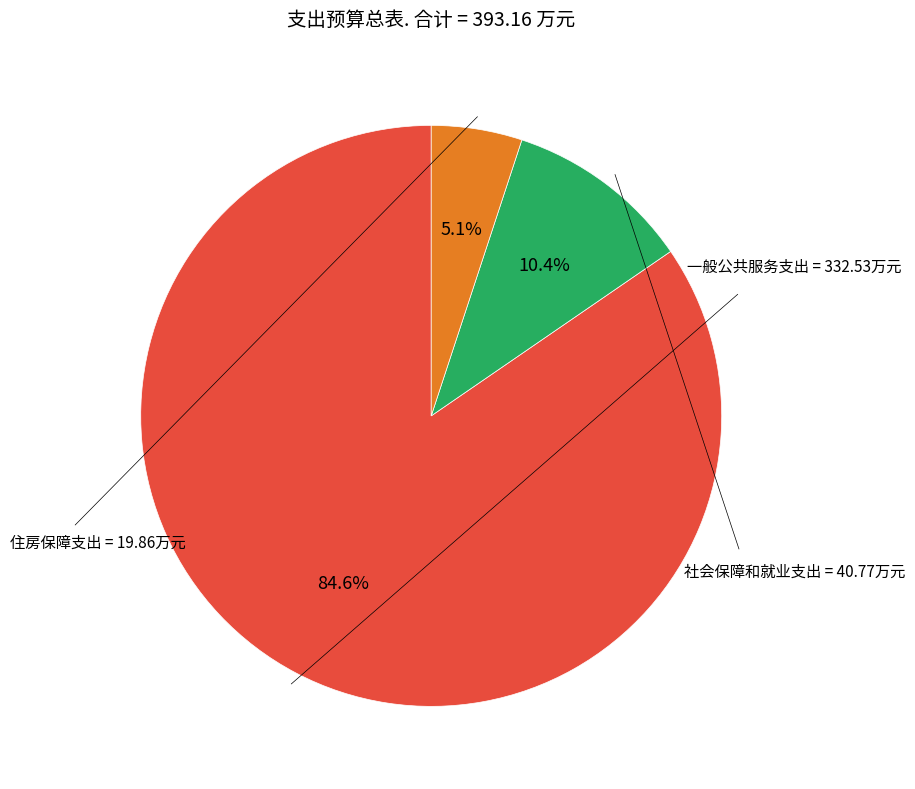

Count the number of slices in the pie.

3